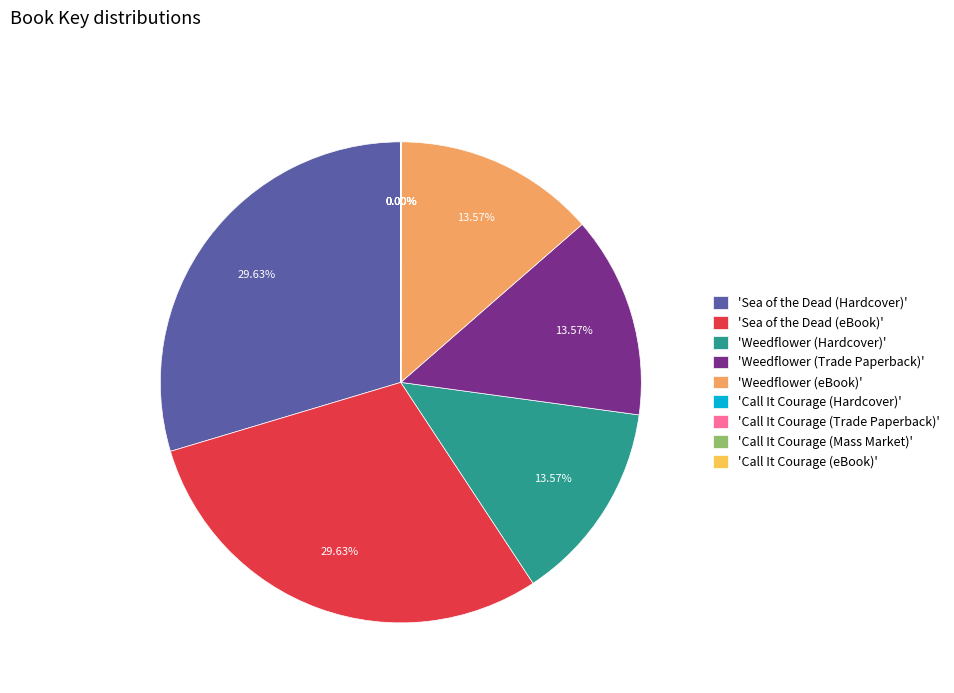

Is there a majority slice in this chart?

No